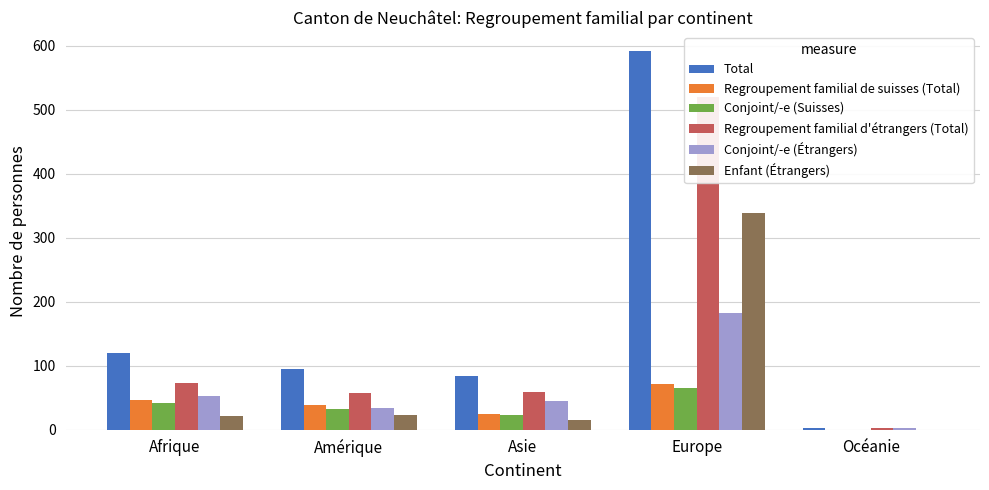

Is it true that Regroupement familial de suisses (Total) equals 32 at Océanie?

False